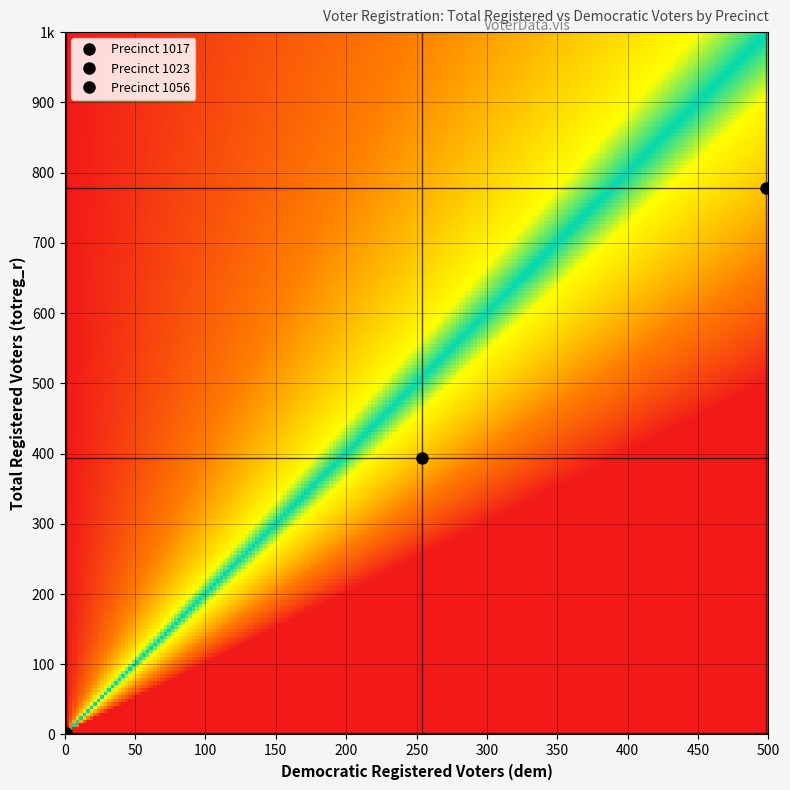

Count the number of data series in this chart.

3